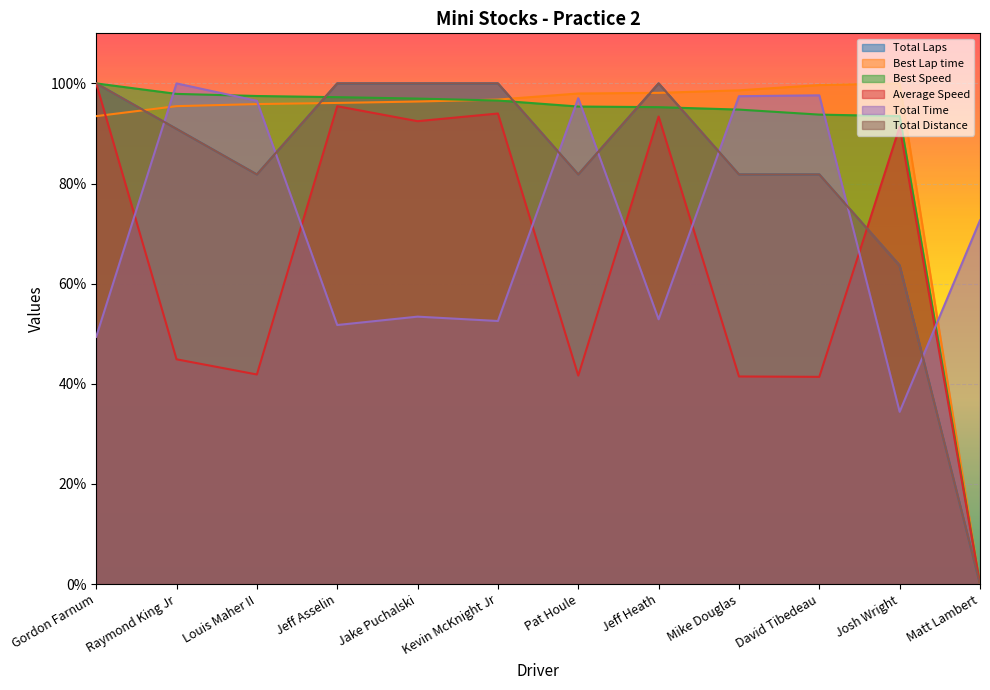

Which series has the largest total across all categories?

Best Lap time